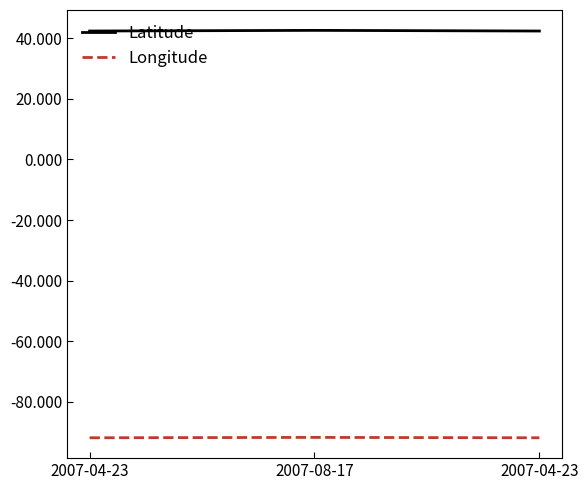

Count the number of categories in the chart.

3